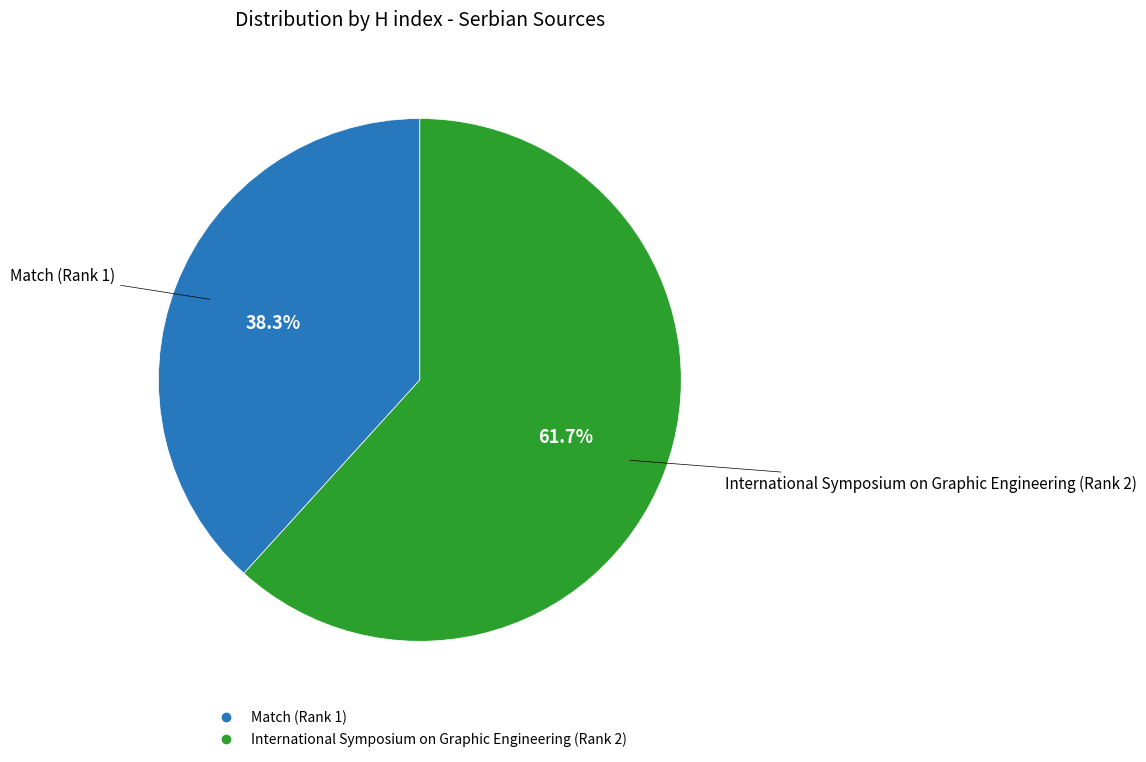

Approximately how many times larger is the value at International Symposium on Graphic Engineering (Rank 2) compared to Match (Rank 1)?

1.6